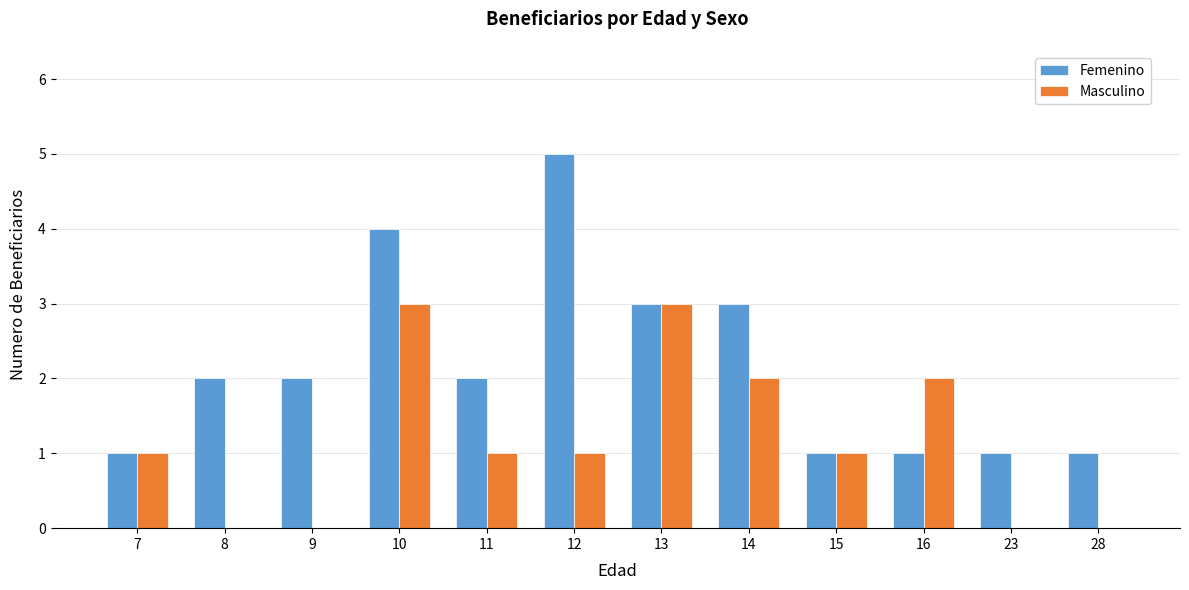

What is the highest value of the Masculino series?

3